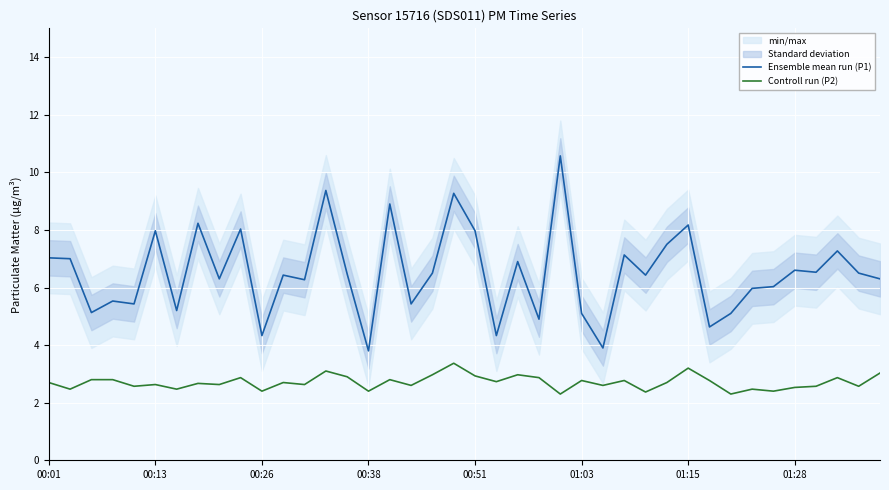

The Controll run (P2) series shows 0.7 at 32. True or false?

False